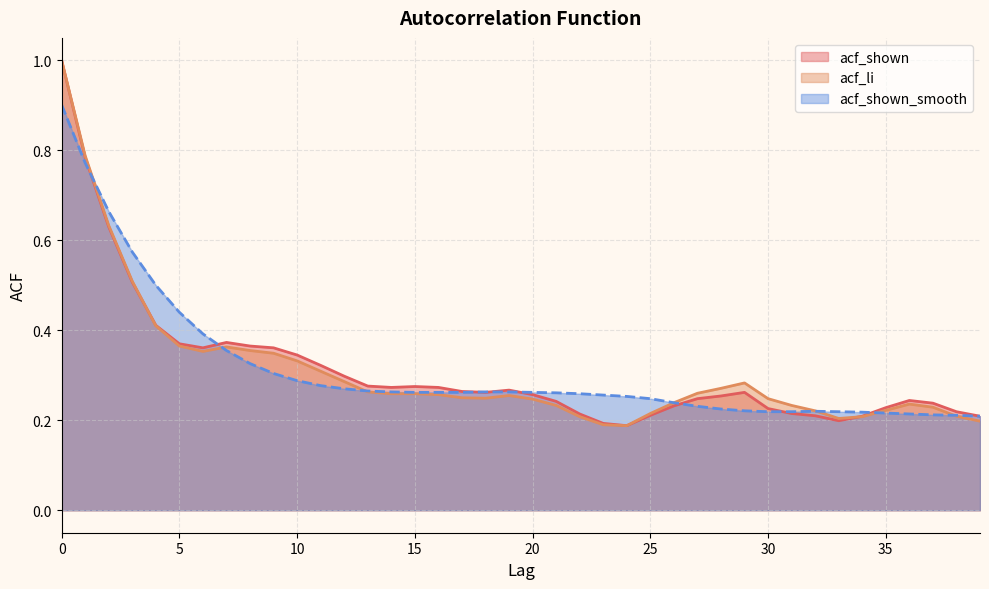

Reading left to right, what are all the values shown in this chart?

acf_shown: 1.0	0.8	0.6	0.5	0.4	0.4	0.4	0.4	0.4	0.4	0.3	0.3	0.3	0.3	0.3	0.3	0.3	0.3	0.3	0.3	0.3	0.2	0.2	0.2	0.2	0.2	0.2	0.2	0.3	0.3	0.2	0.2	0.2	0.2	0.2	0.2	0.2	0.2	0.2	0.2
acf_li: 1.0	0.8	0.6	0.5	0.4	0.4	0.4	0.4	0.4	0.3	0.3	0.3	0.3	0.3	0.3	0.3	0.3	0.2	0.2	0.3	0.2	0.2	0.2	0.2	0.2	0.2	0.2	0.3	0.3	0.3	0.2	0.2	0.2	0.2	0.2	0.2	0.2	0.2	0.2	0.2
acf_shown_smooth: 0.9	0.8	0.7	0.6	0.5	0.4	0.4	0.4	0.3	0.3	0.3	0.3	0.3	0.3	0.3	0.3	0.3	0.3	0.3	0.3	0.3	0.3	0.3	0.3	0.3	0.2	0.2	0.2	0.2	0.2	0.2	0.2	0.2	0.2	0.2	0.2	0.2	0.2	0.2	0.2